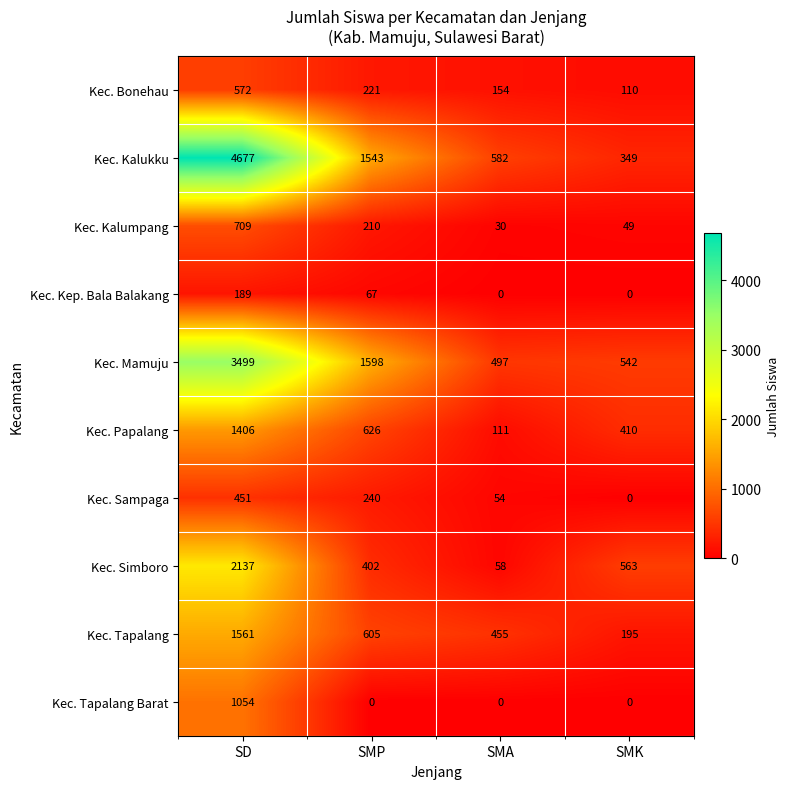

How many data points in Kec. Tapalang Barat are above 0?

1